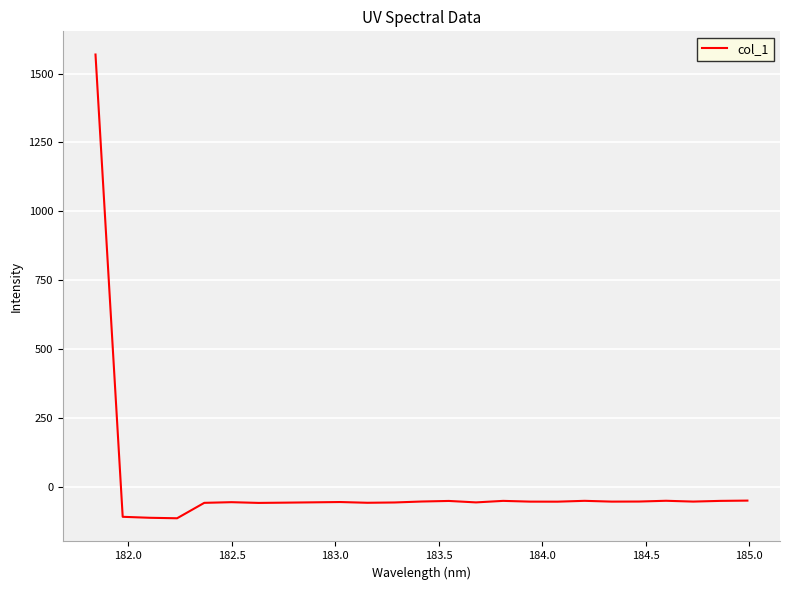

What is the smallest value displayed?

-113.5